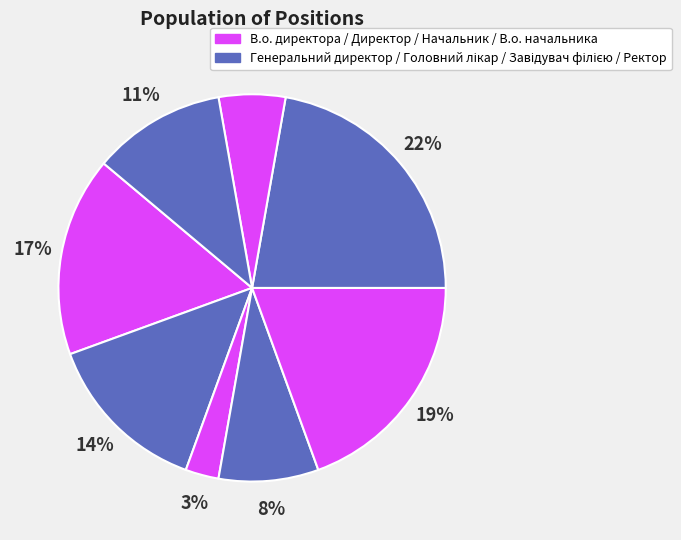

How many segments does this pie chart have?

8